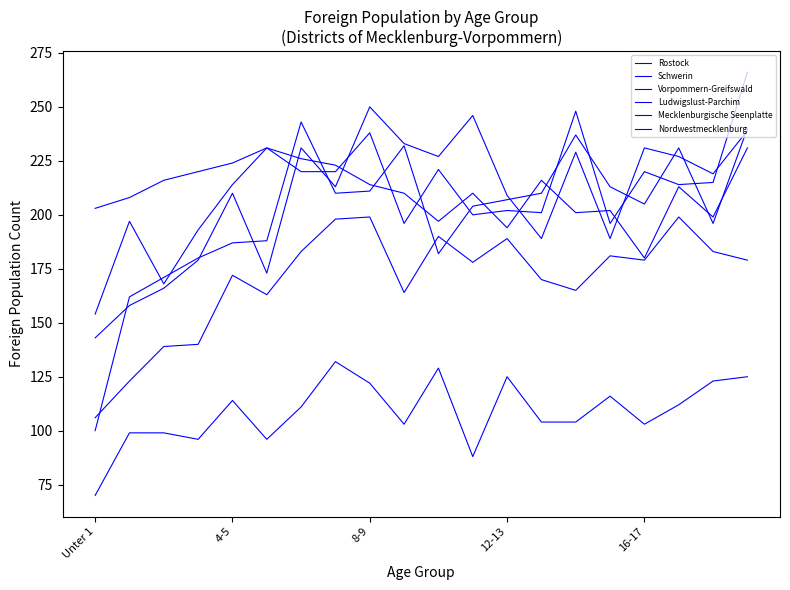

Where is Rostock nearest to the value 210?

4-5